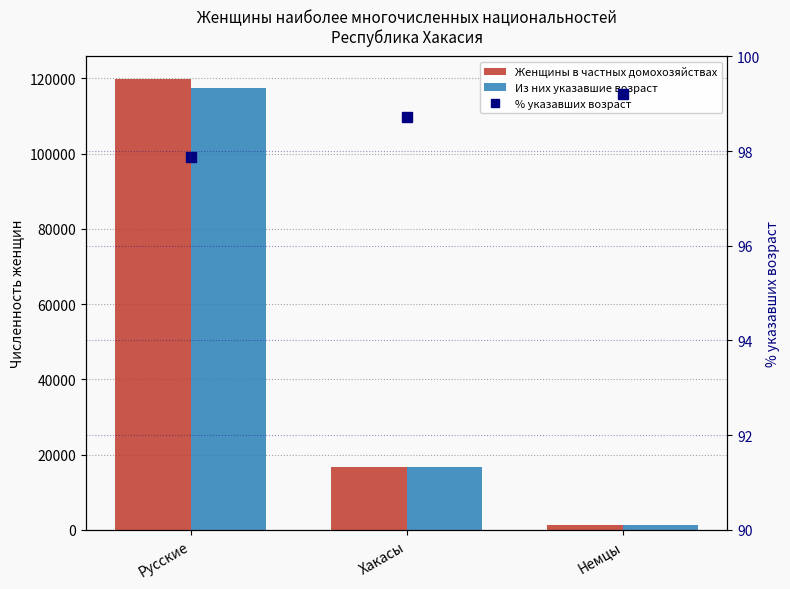

What is the difference between the Женщины в частных домохозяйствах values at Русские and Немцы?

118642.0